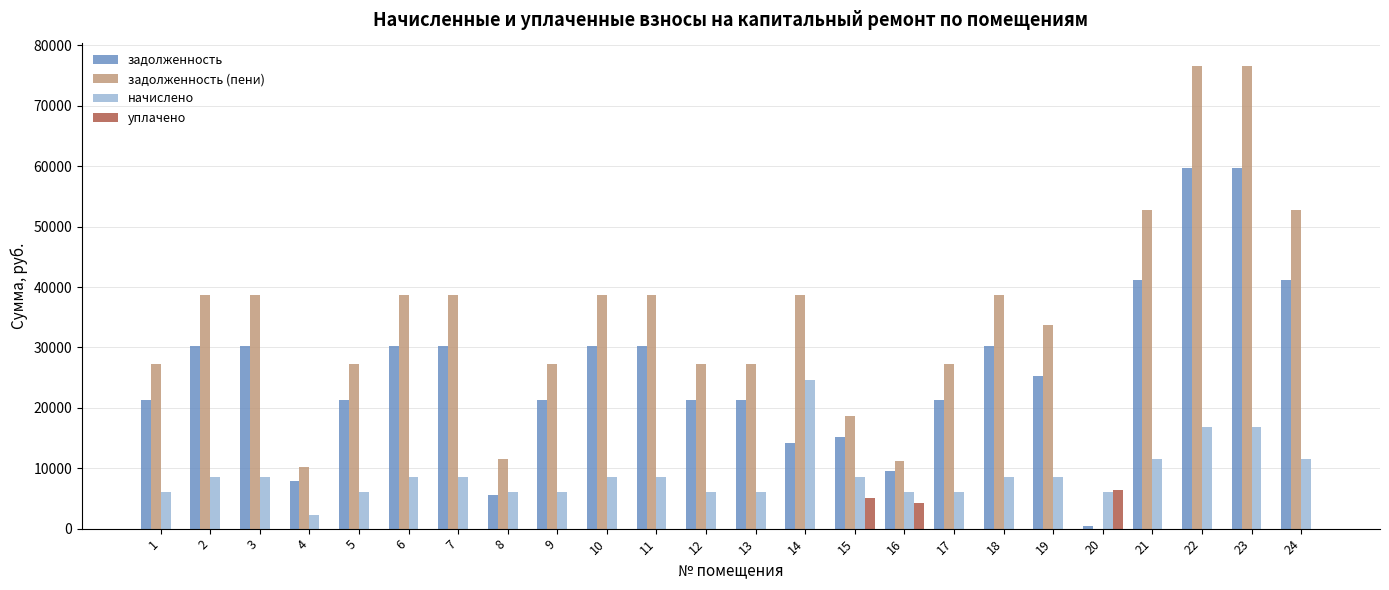

How many values in задолженность (пени) are above zero?

23